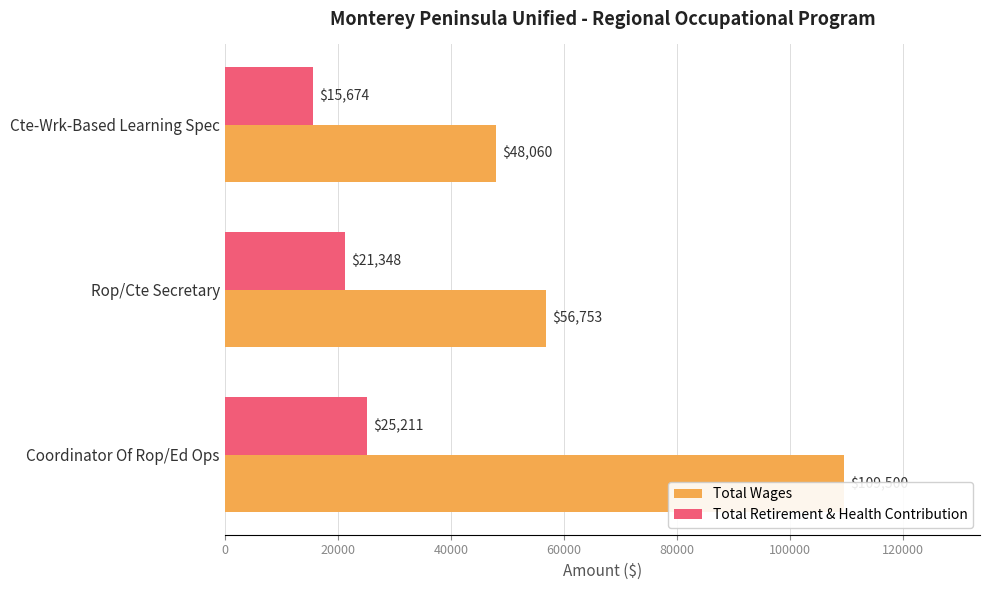

How many values in the Total Retirement & Health Contribution series are below 21348?

1